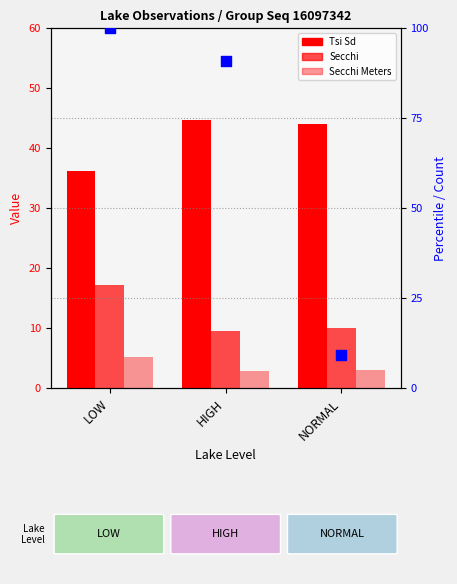

Which series reaches the minimum Y coordinate?

Secchi Meters